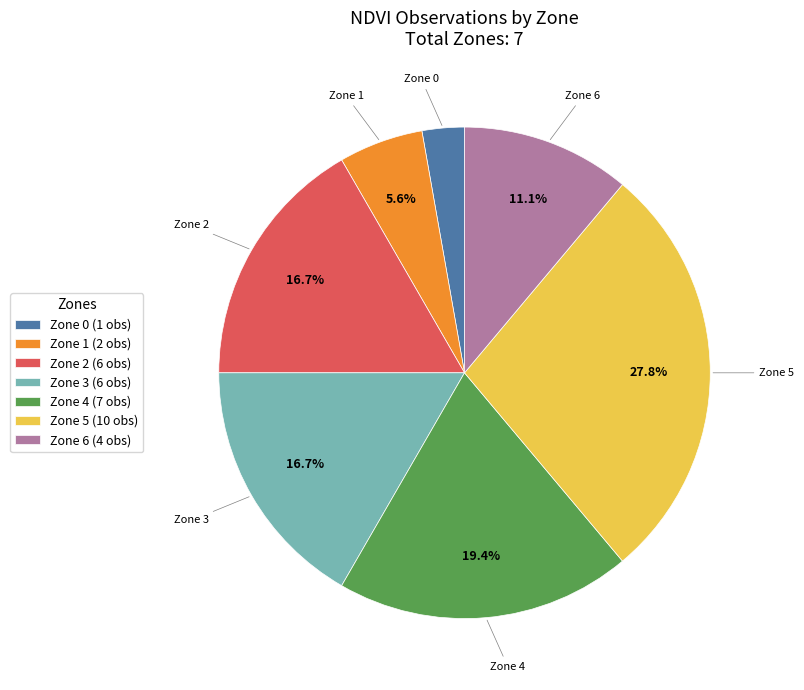

Approximately how many times larger is the value at Zone 6 compared to Zone 4?

0.6